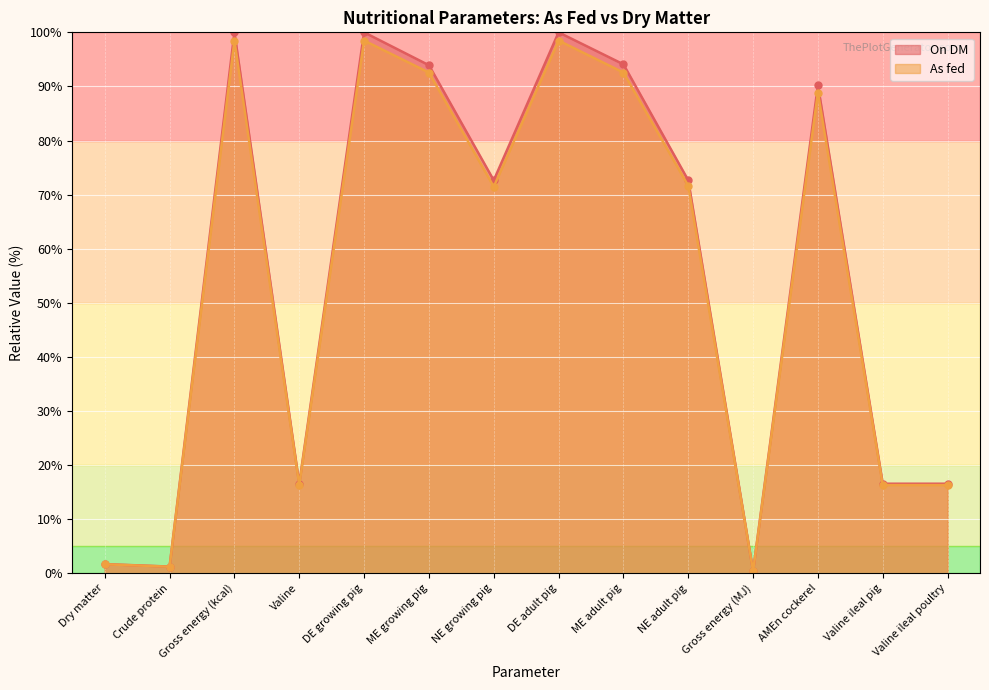

Where is the first local minimum for As fed?

Crude protein